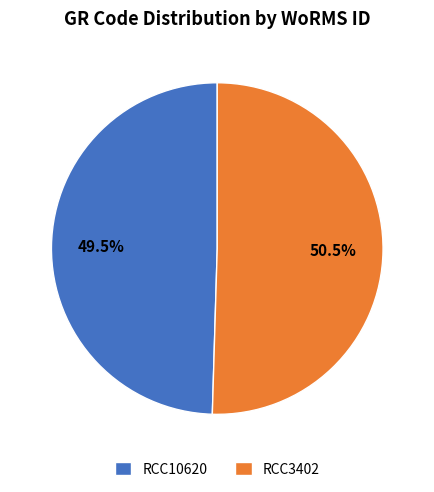

Combined, do RCC3402 and RCC10620 account for over 50%?

Yes